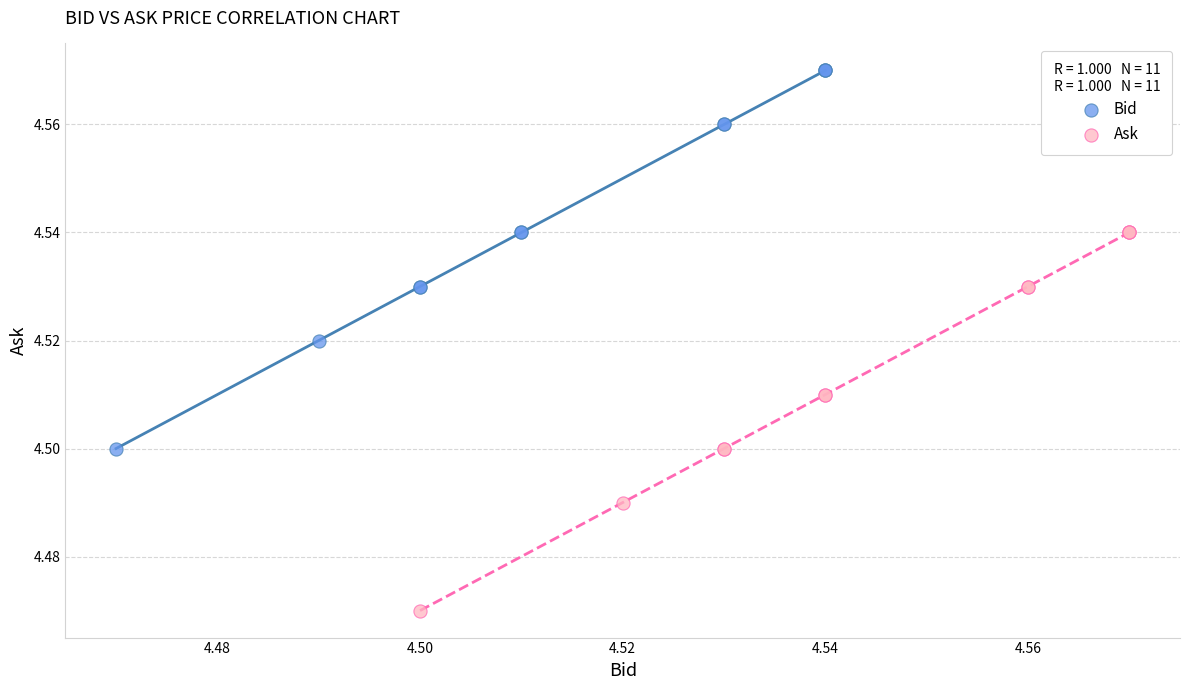

Which series contains the lowest Y value?

Ask